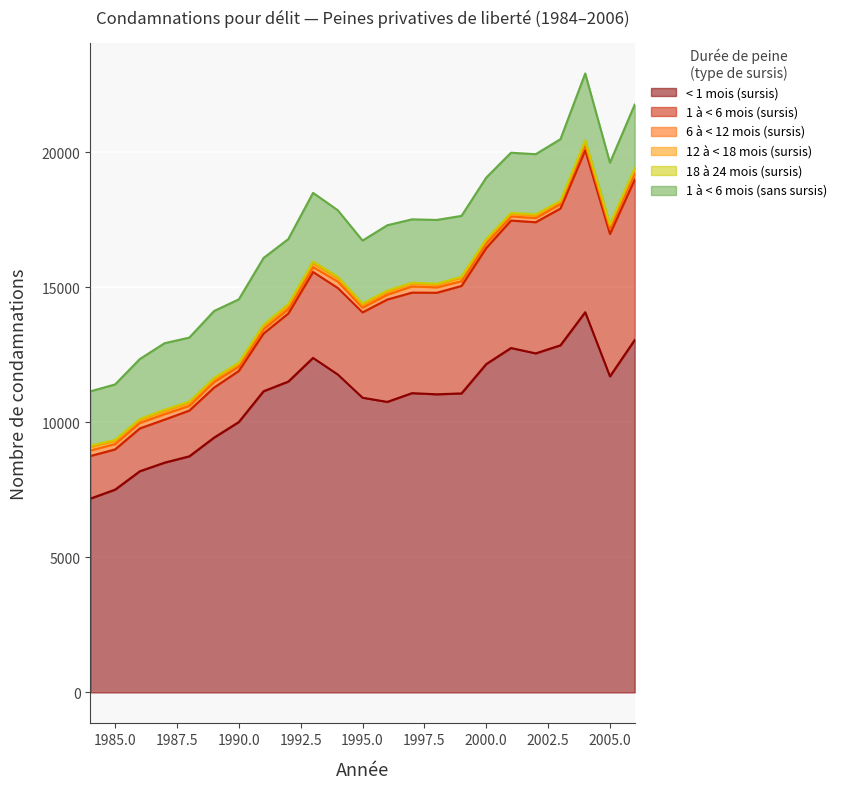

How many lines are shown in the chart?

6